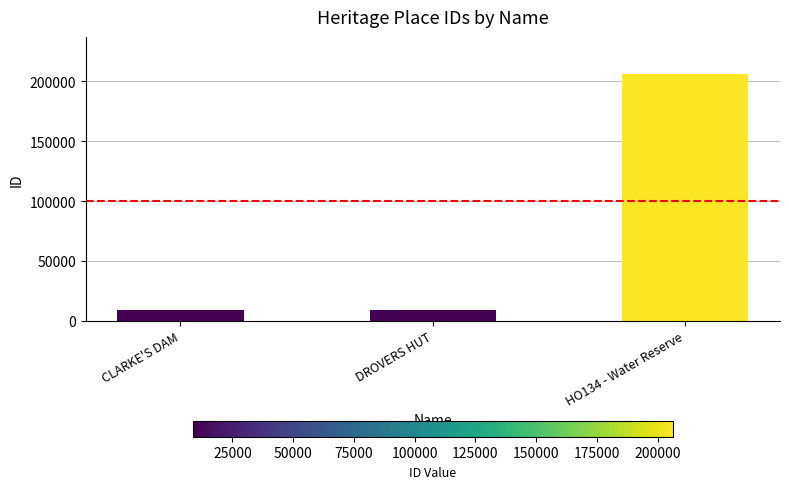

What is the minimum value shown in the chart?

8793